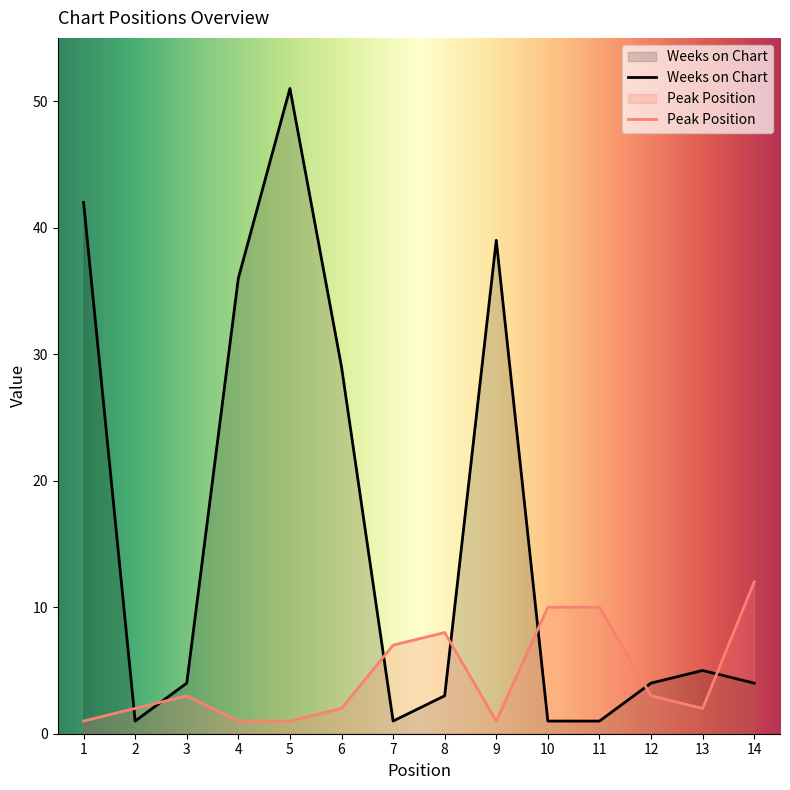

List the series in order of their overall mean, lowest first.

Peak Position, Weeks on Chart